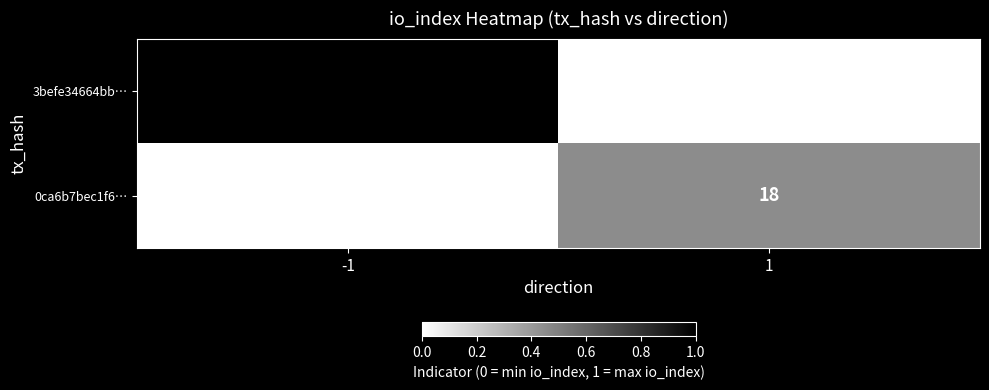

What is the total value across all series at -1?

40